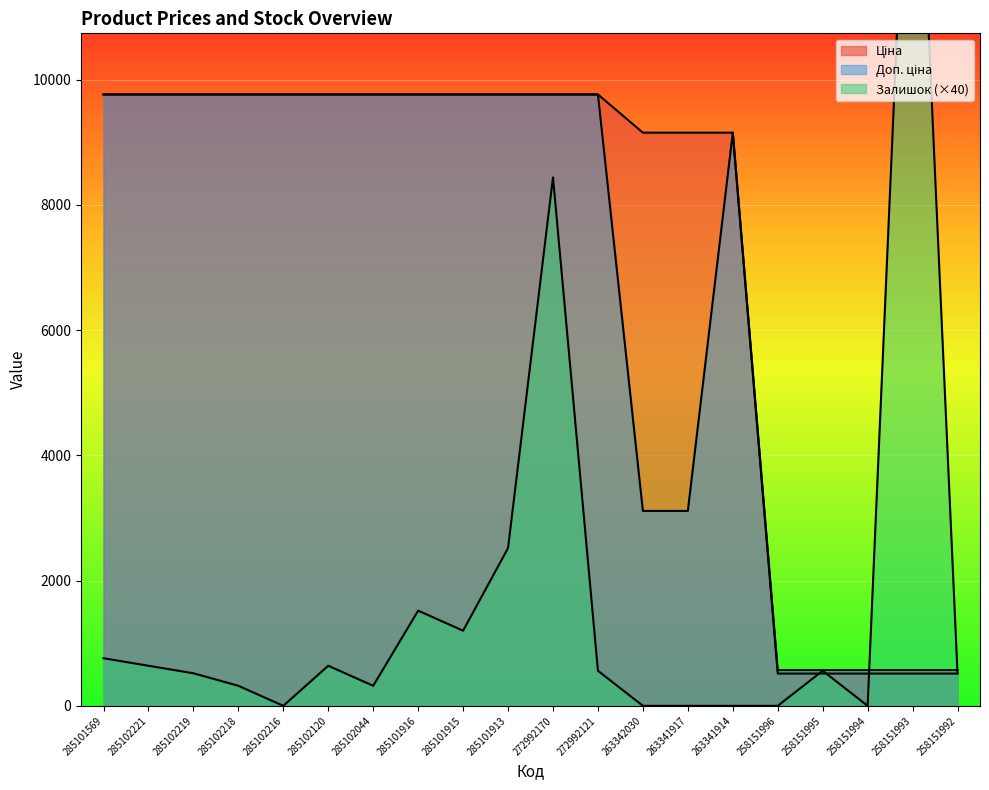

What are all the series names shown in the legend?

Ціна, Доп. ціна, Залишок